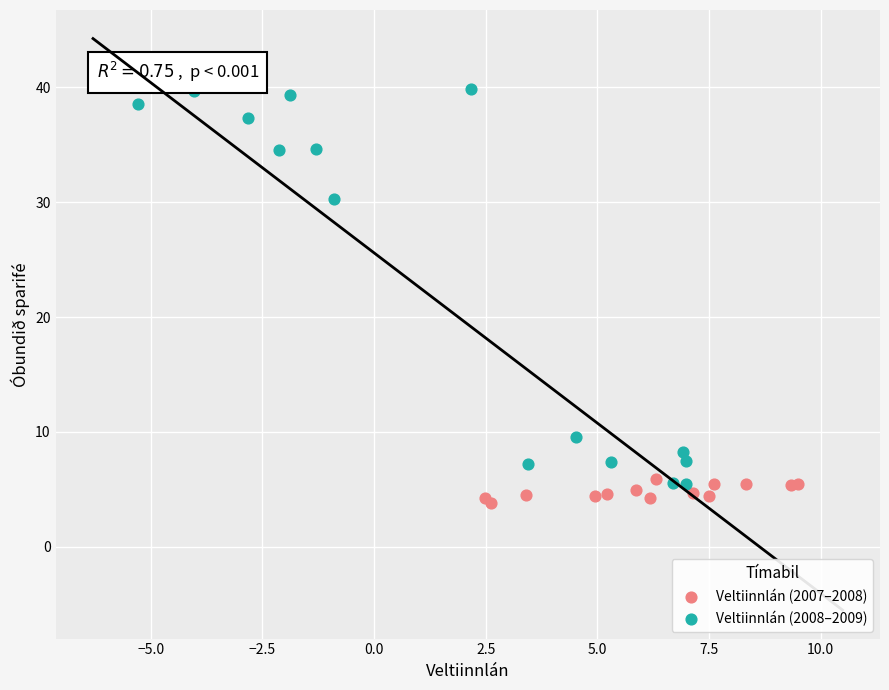

Which series contains the lowest Y value?

Veltiinnlán (2007–2008)